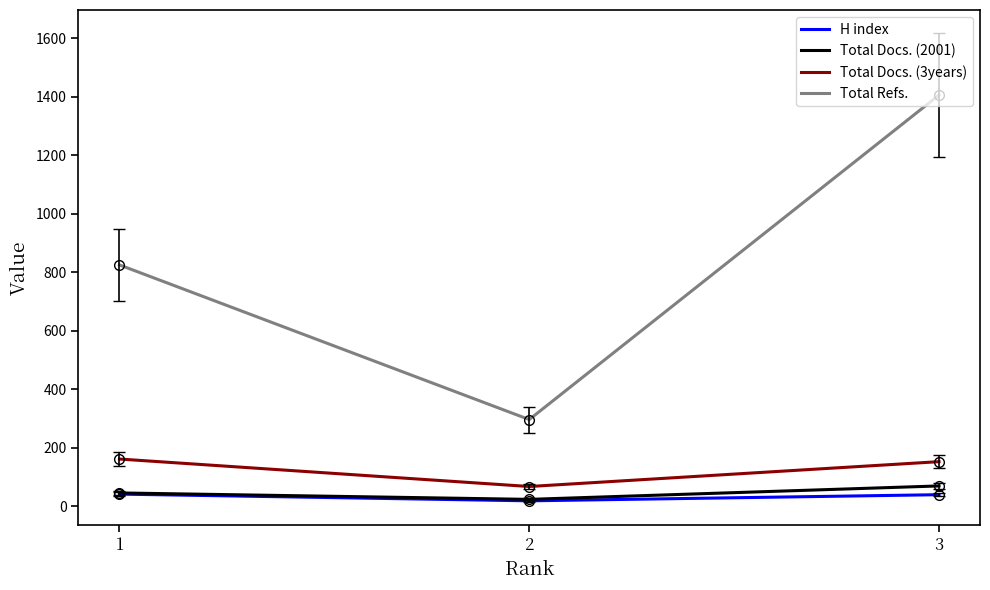

Which series changed the most between 2 and 3?

Total Refs.